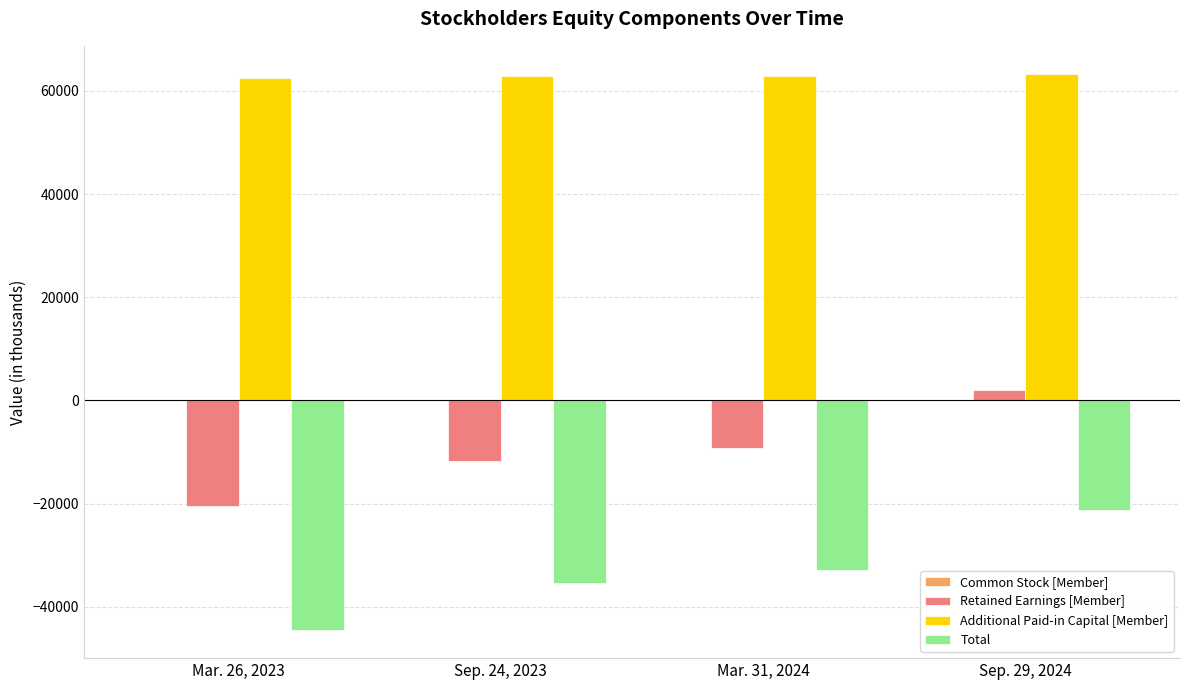

How many Total values are between -35371 and -21284?

3